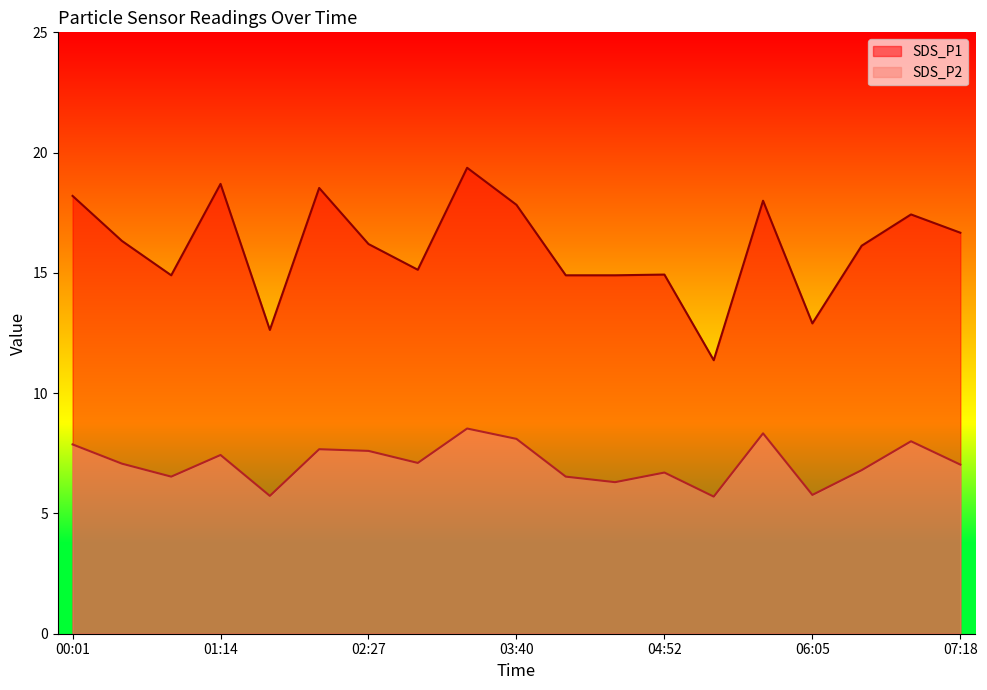

Which series changed the most between 02:03 and 06:05?

SDS_P1